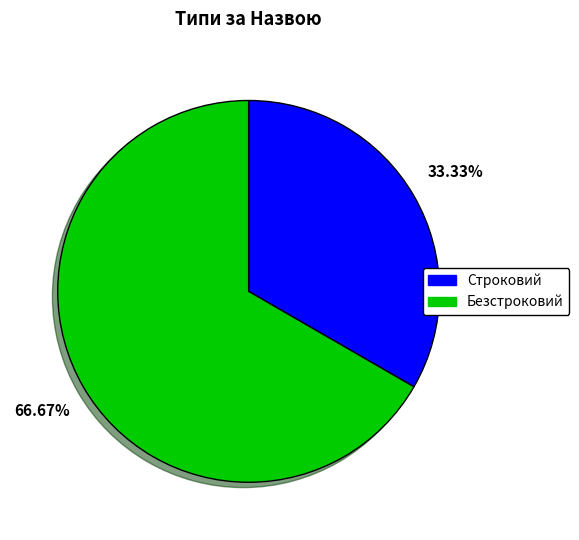

Which category accounts for the majority?

Безстроковий